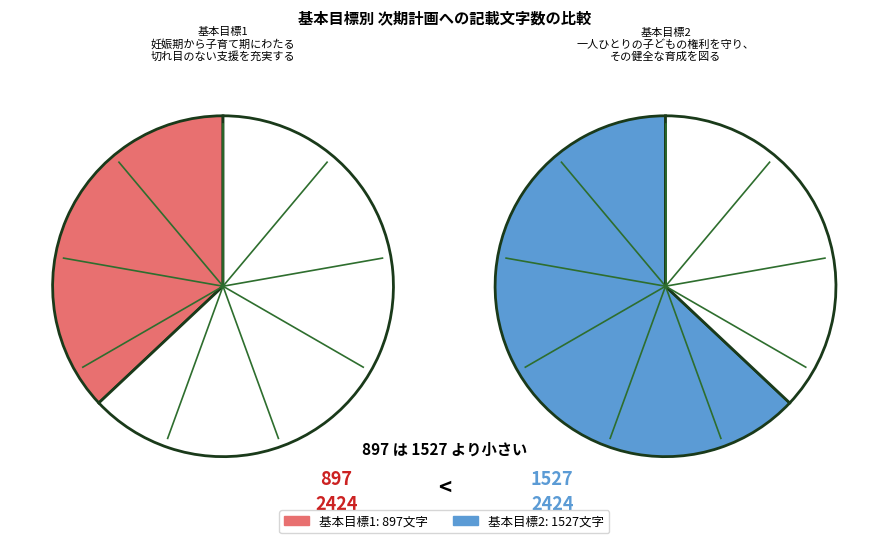

Is there any slice that represents more than half of the pie?

No